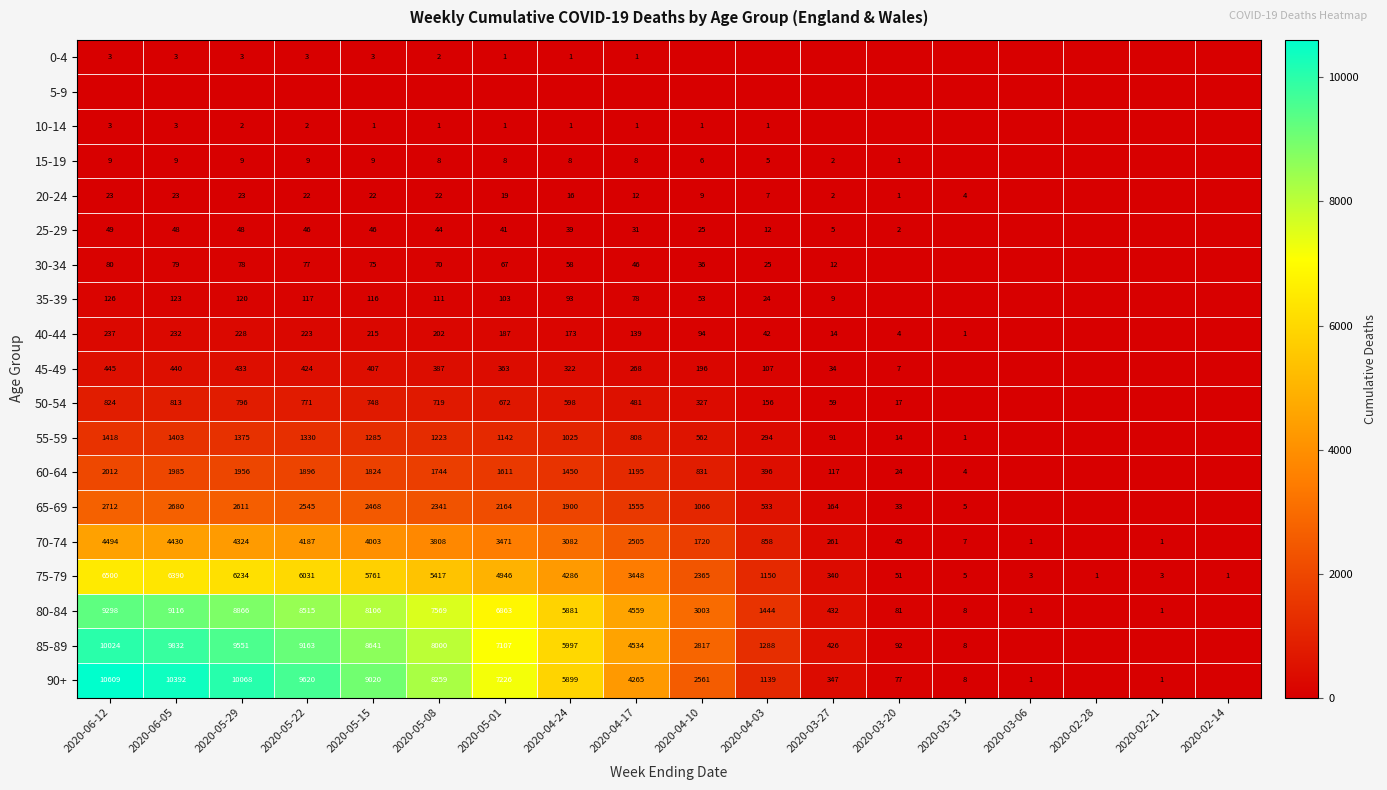

Is the value of 90+ at 2020-05-08 greater than the value of 15-19 at 2020-06-12?

Yes